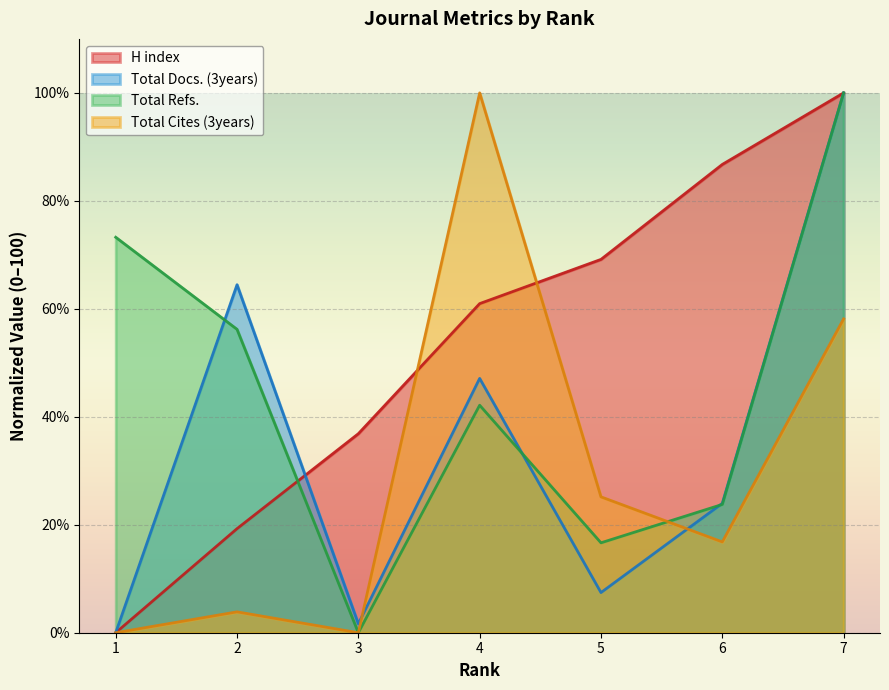

Which series changed the most between 4 and 5?

Total Cites (3years)